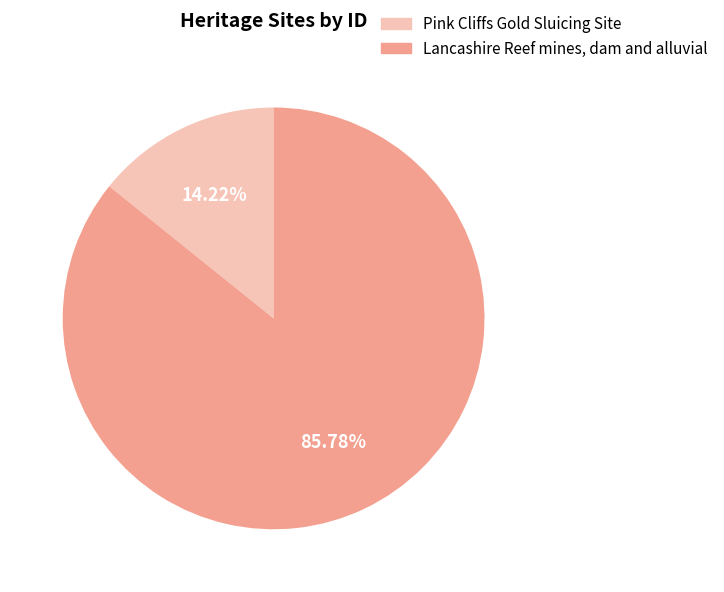

Between Lancashire Reef mines, dam and alluvial and Pink Cliffs Gold Sluicing Site, which is larger?

Lancashire Reef mines, dam and alluvial